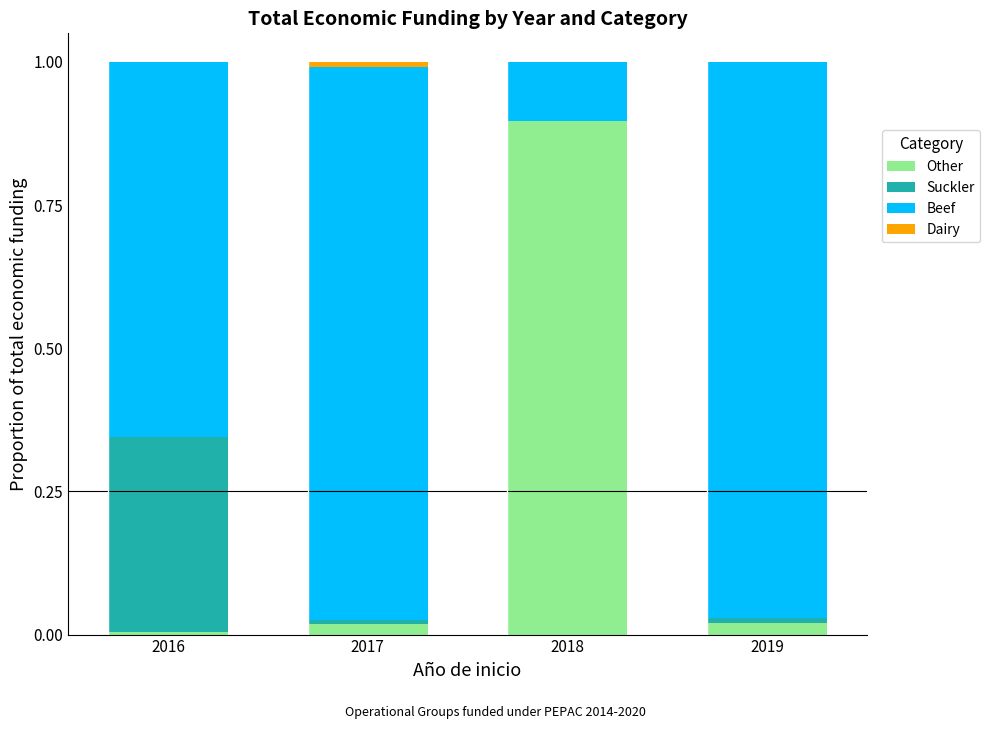

How many data points does each series have?

4